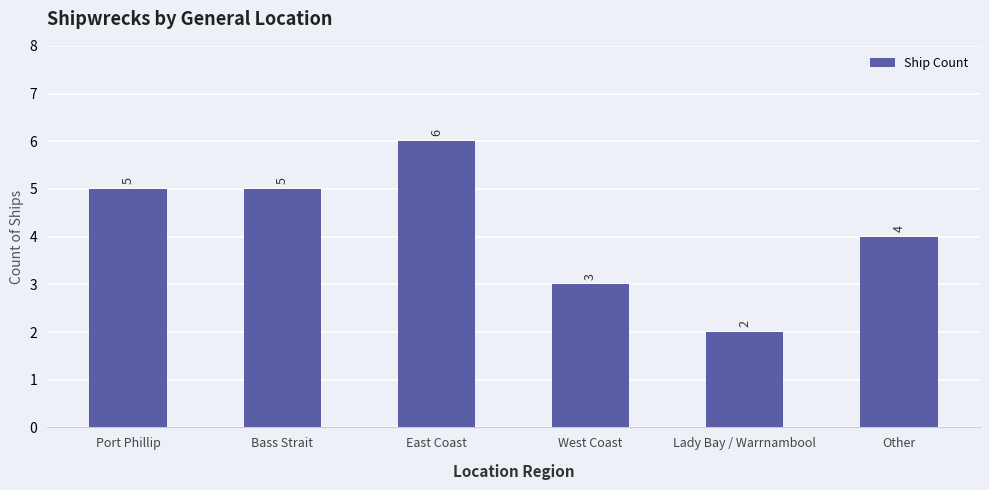

What is the approximate value at Port Phillip?

5